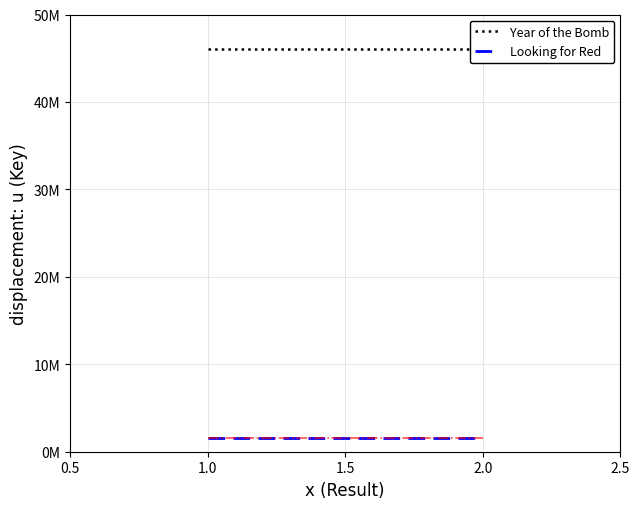

The Year of the Bomb series shows 70135554 at 1.0. True or false?

False